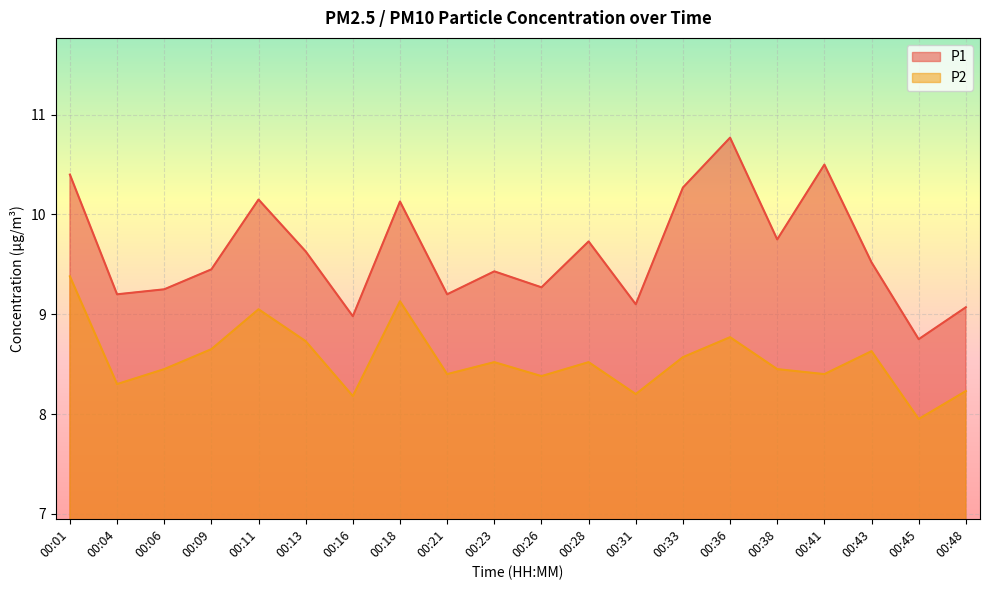

Where is P2 nearest to the value 8?

00:45